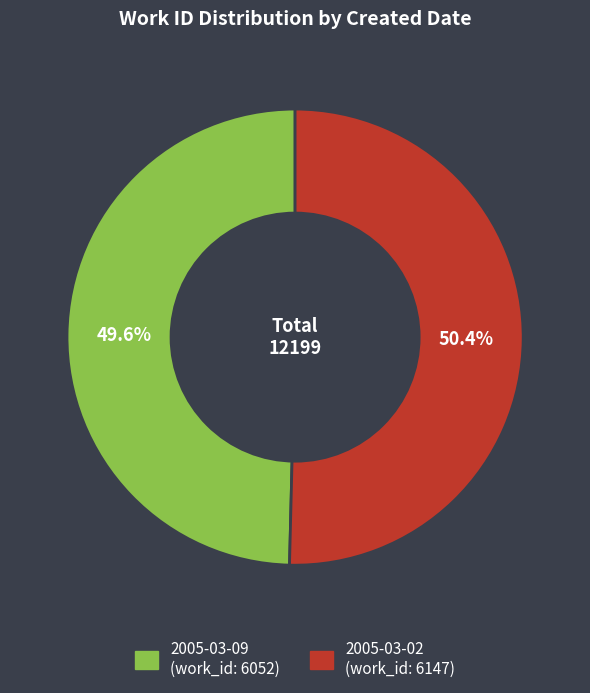

Which has a higher value, 2005-03-02 or 2005-03-09?

2005-03-02